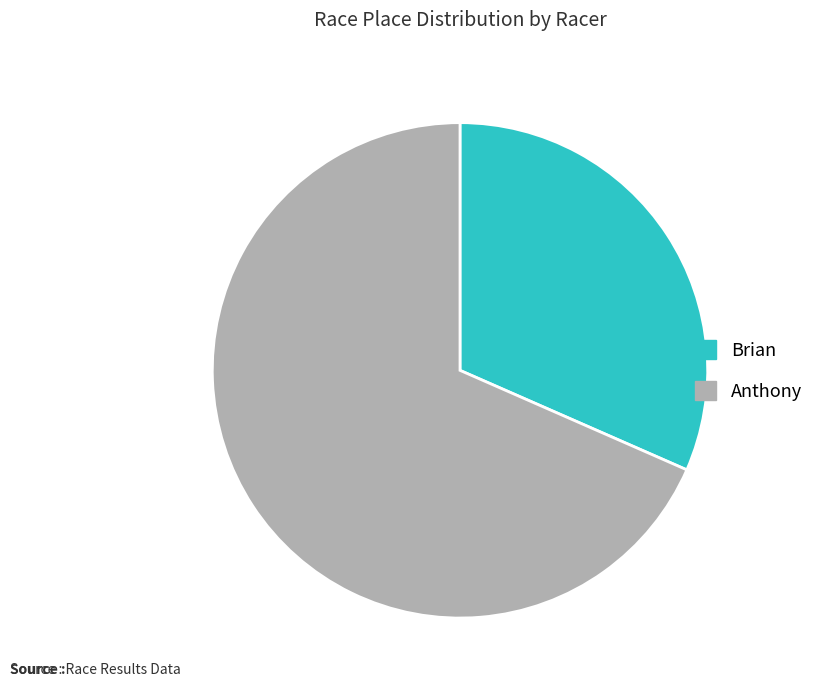

Approximately how many times larger is the value at Anthony compared to Brian?

2.2